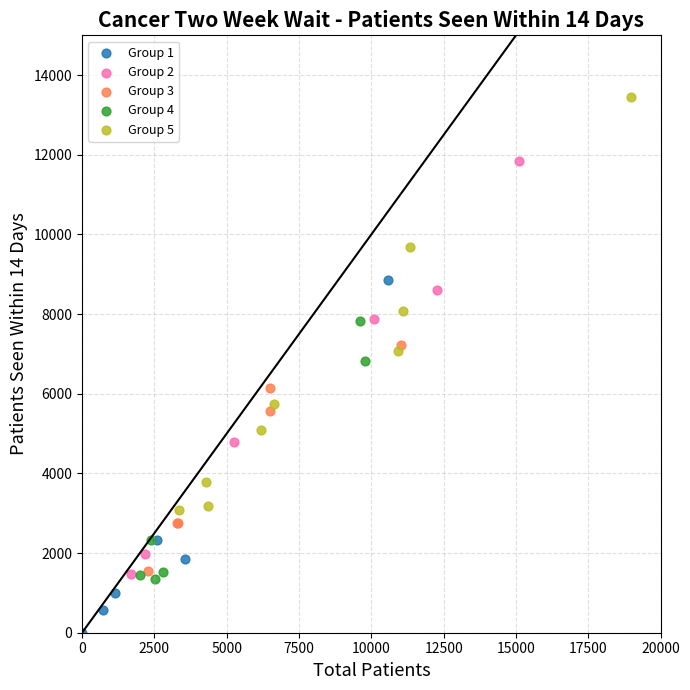

Which series contains the highest Y value?

Group 5